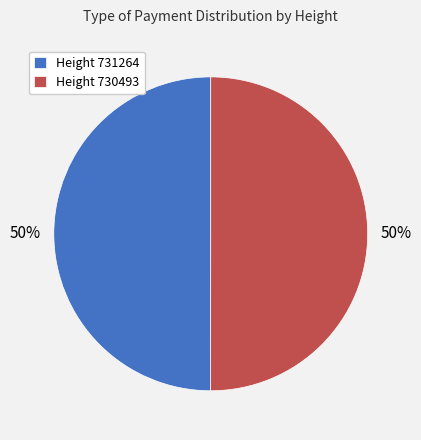

What is the ratio of the value at Height 730493 to the value at Height 731264?

1.0